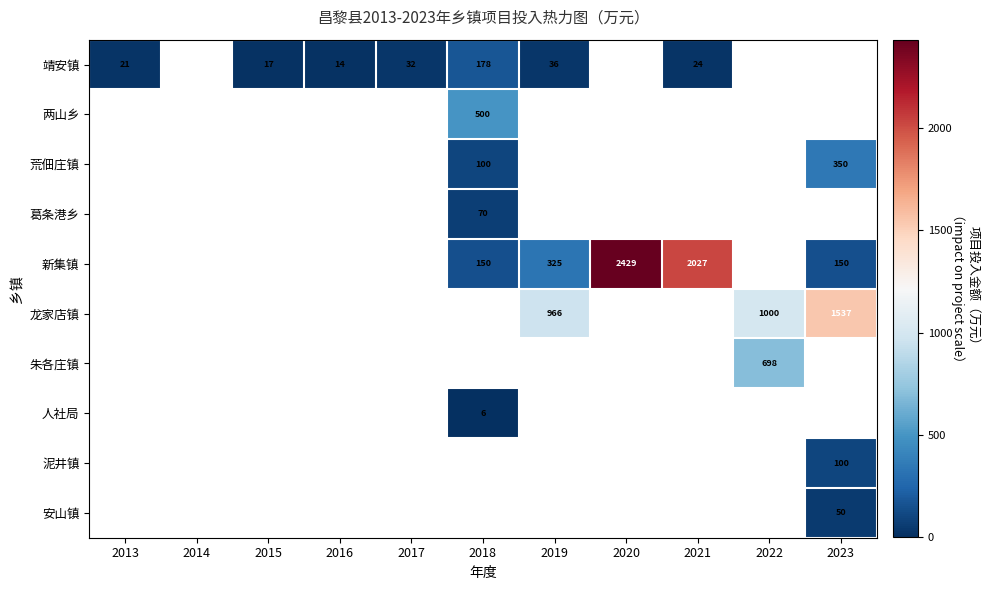

True or false: 两山乡 has a value of 500 at 2018.

True